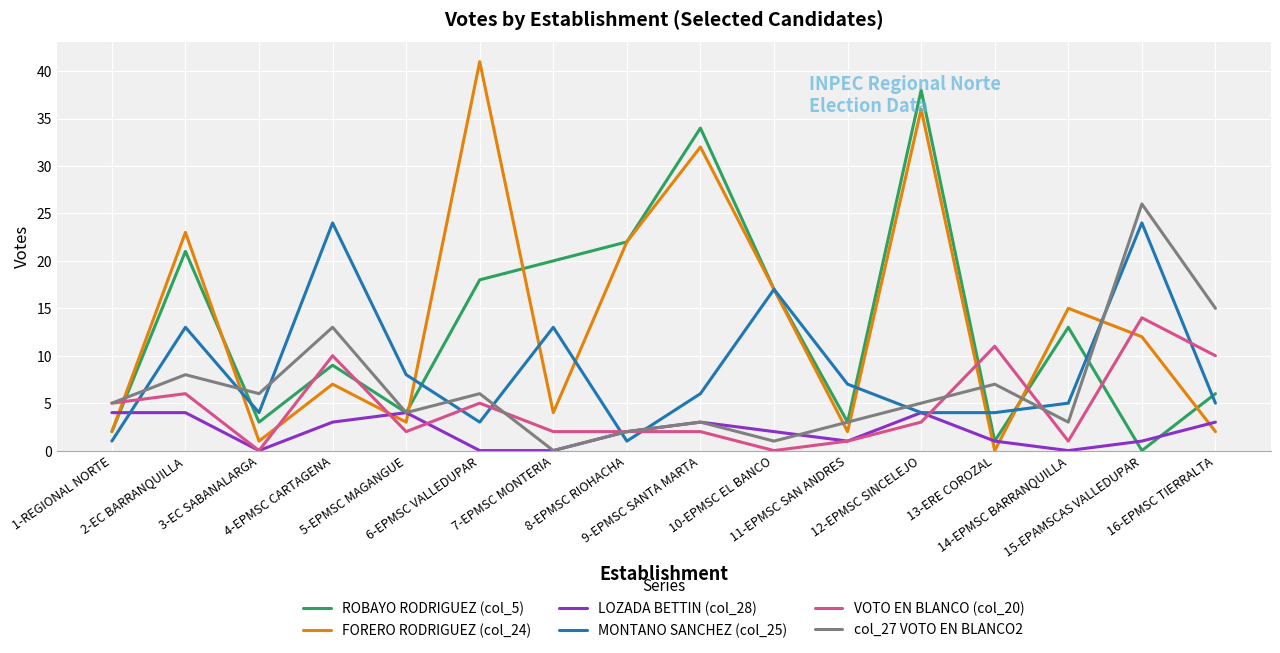

Rank the series by their maximum value, from highest to lowest.

FORERO RODRIGUEZ (col_24), ROBAYO RODRIGUEZ (col_5), col_27 VOTO EN BLANCO2, MONTANO SANCHEZ (col_25), VOTO EN BLANCO (col_20), LOZADA BETTIN (col_28)